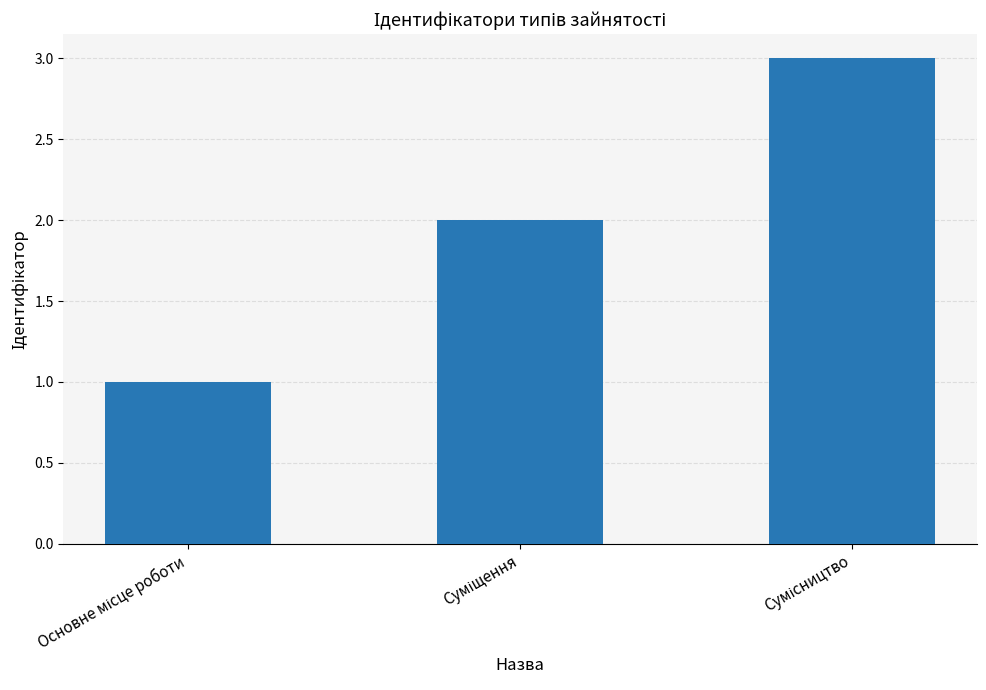

What is the greatest value displayed?

3